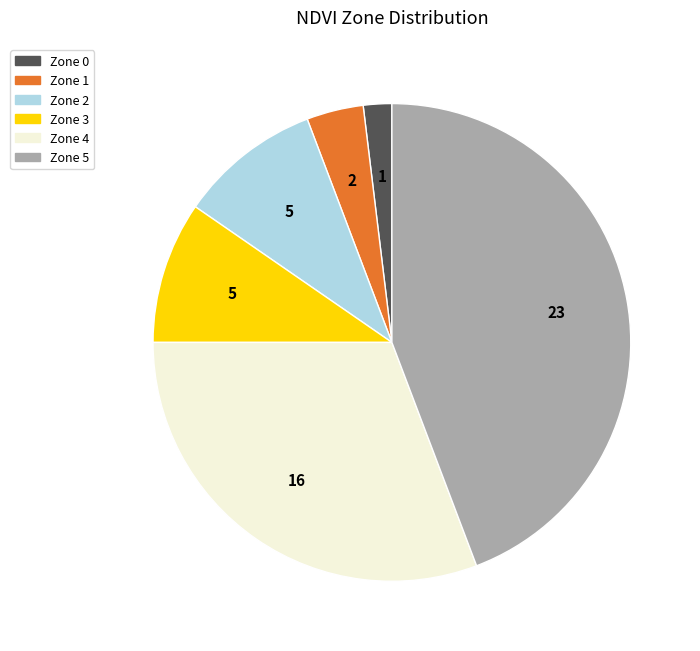

How many slices are in this pie chart?

6